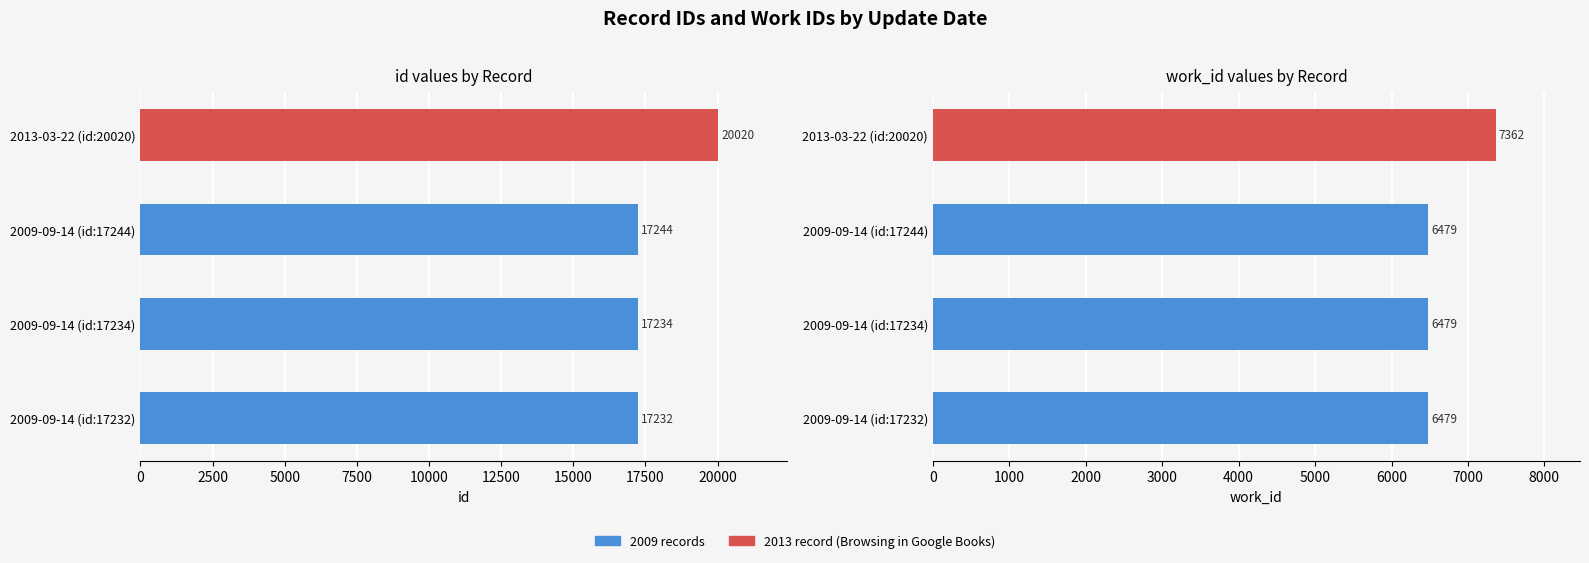

What is the difference between the maximum and minimum values in the work_id series?

883